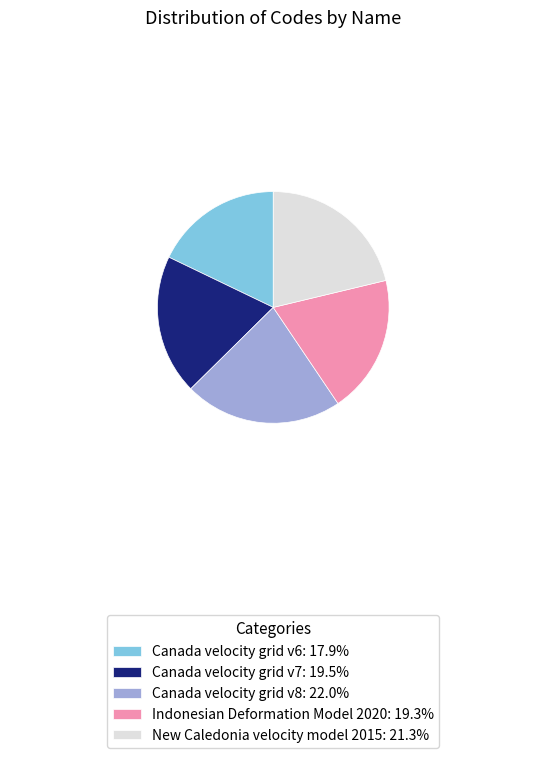

Approximately how many times larger is the value at Canada velocity grid v7 compared to New Caledonia velocity model 2015?

0.9